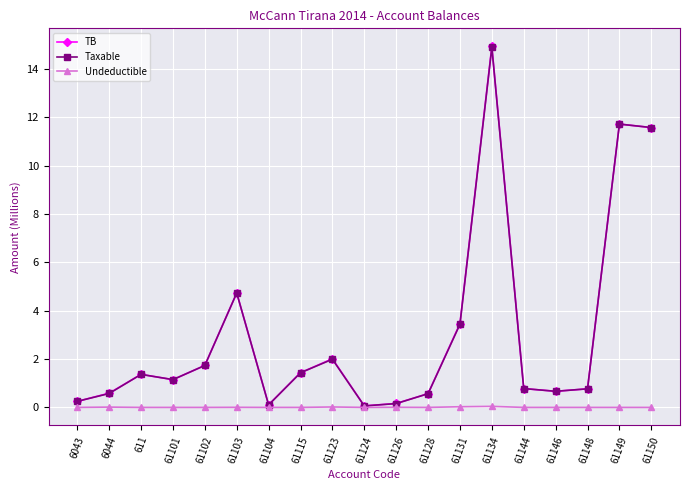

Does the chart have visible grid lines?

Yes